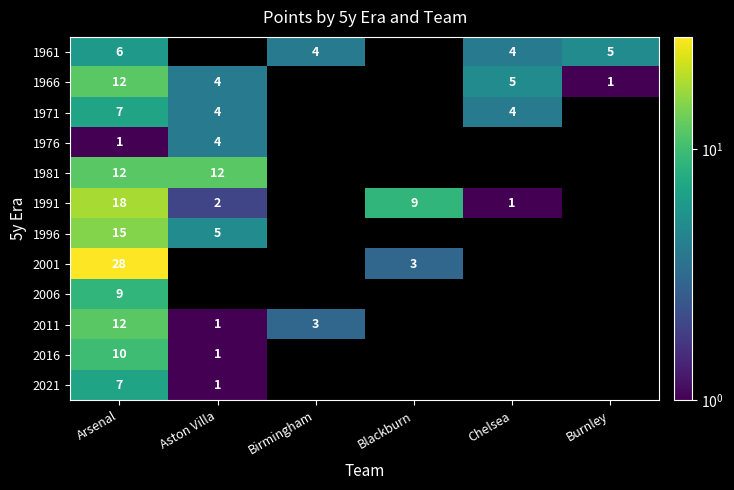

True or false: 1966 has a value of 4 at Aston Villa.

True